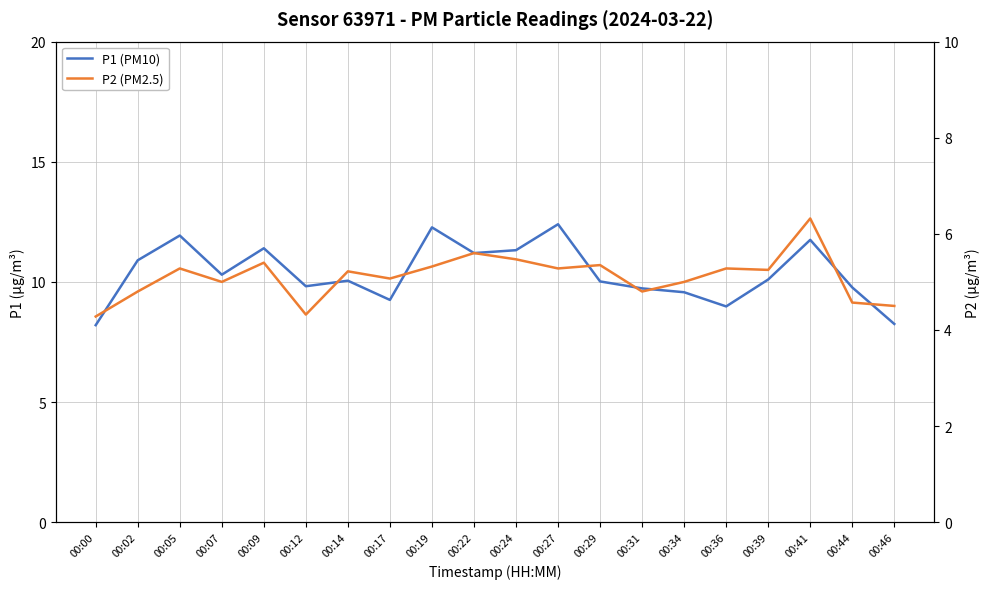

What is the maximum value shown in the chart?

12.4